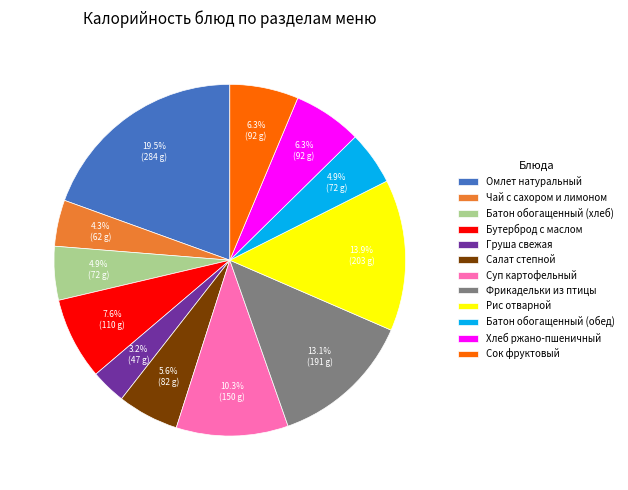

Does any single category account for the majority?

No